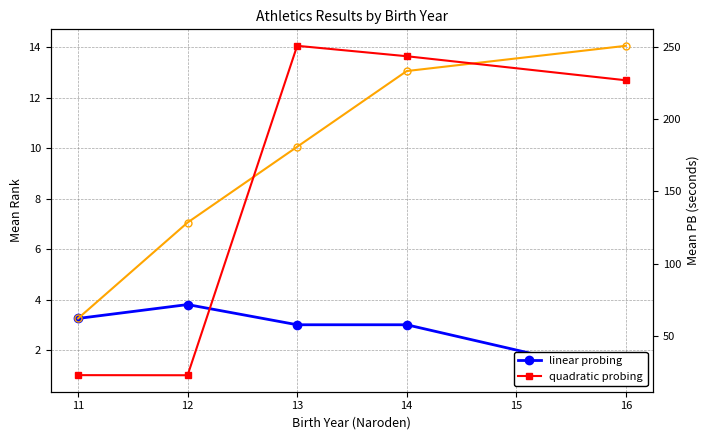

How many data points does each series have?

5